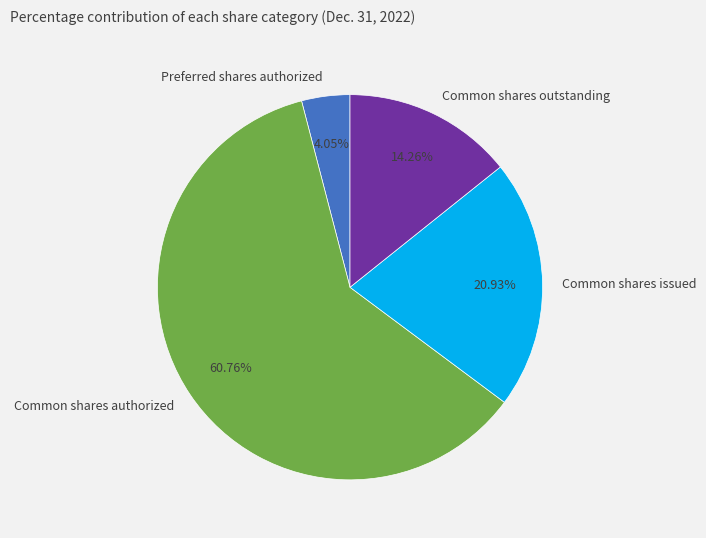

Which category accounts for the majority?

Common shares authorized